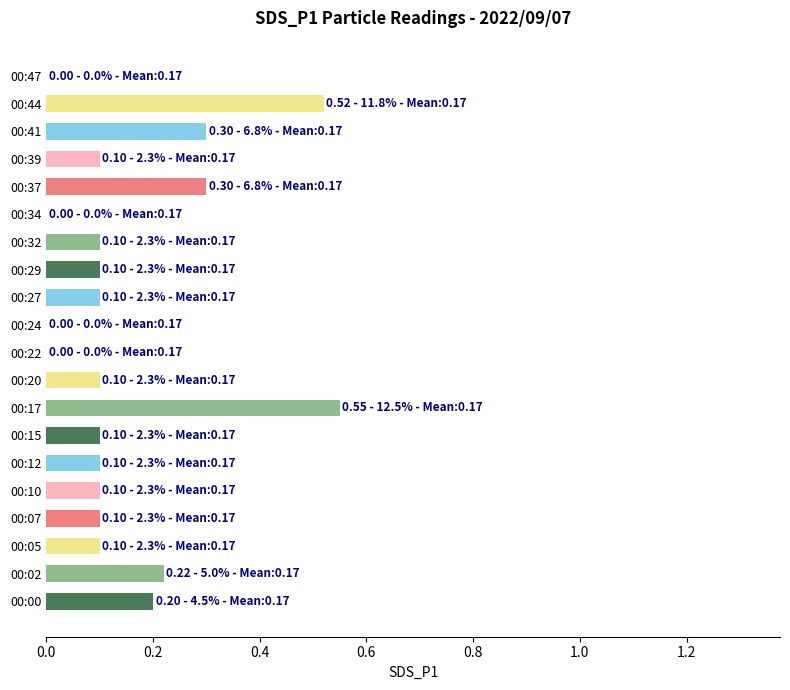

What is the sum of all values?

3.1